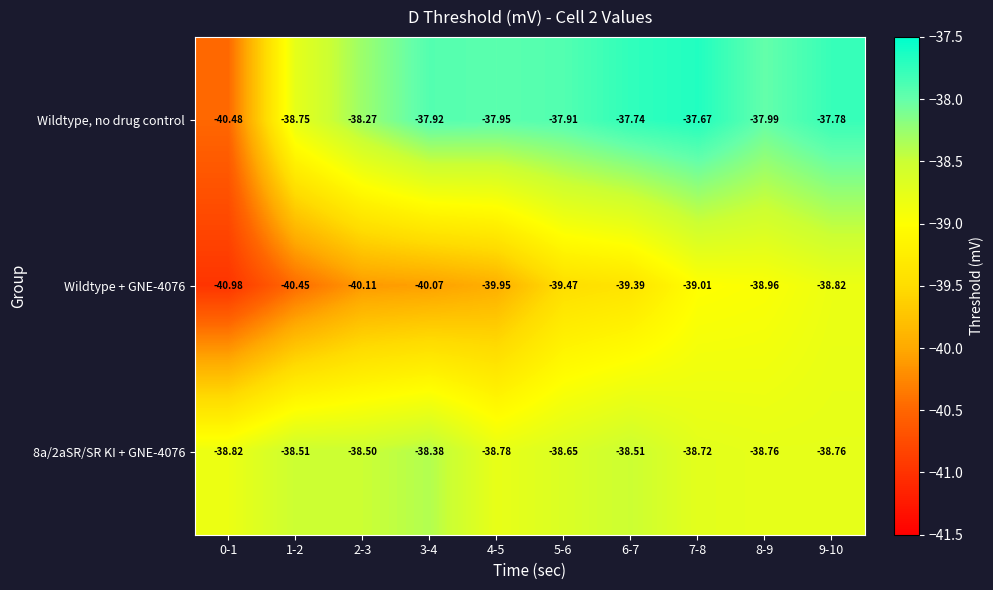

Which series has the largest total across all categories?

Wildtype, no drug control